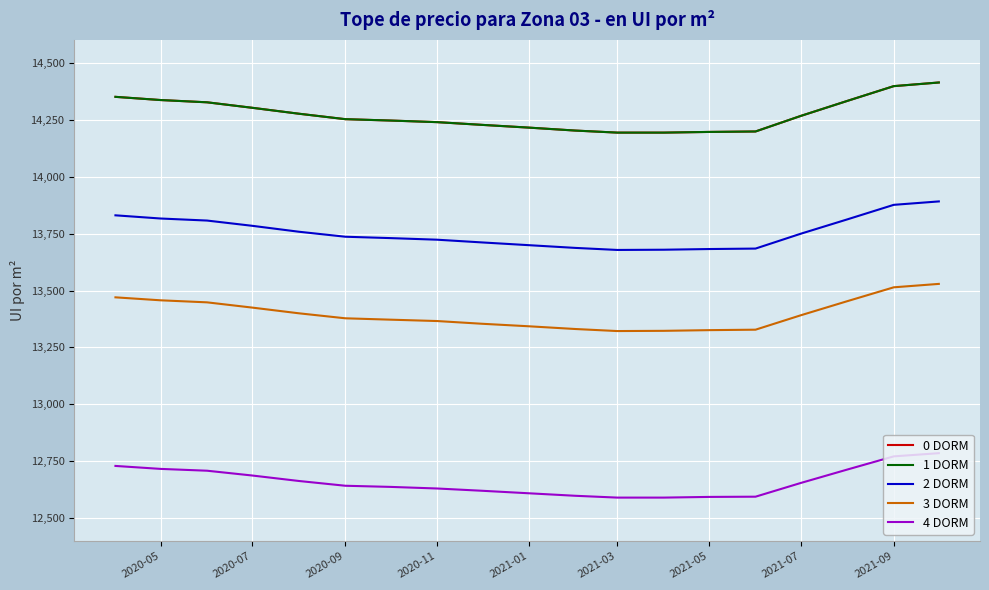

Does the chart display data point markers on the line(s)?

No